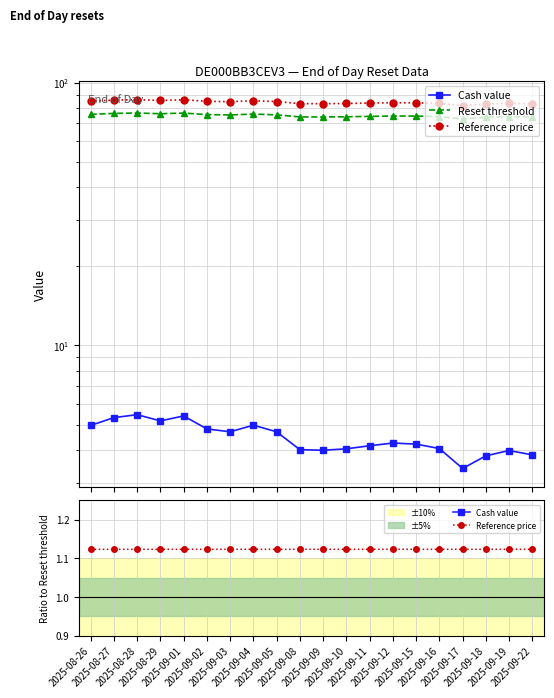

True or false: Cash value and Reset threshold intersect in this chart.

False